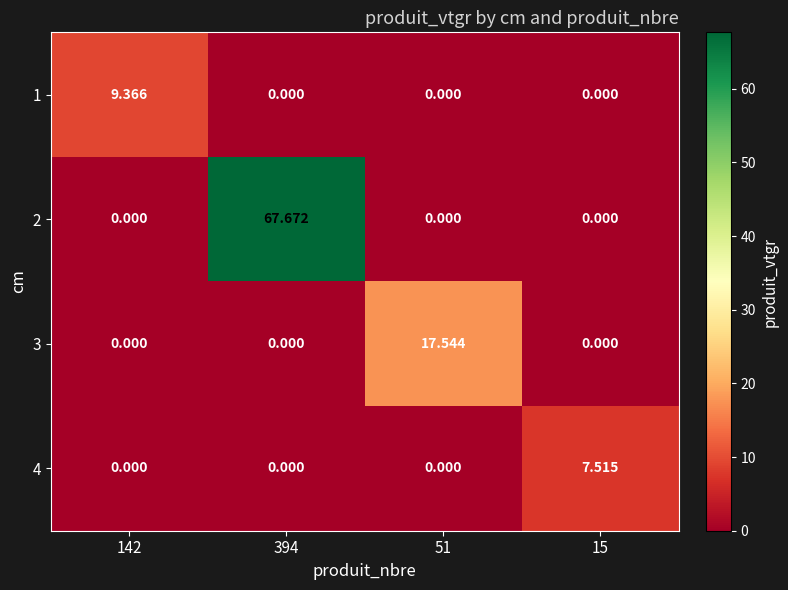

Is the value of 4 at 15 greater than the value of 1 at 394?

Yes